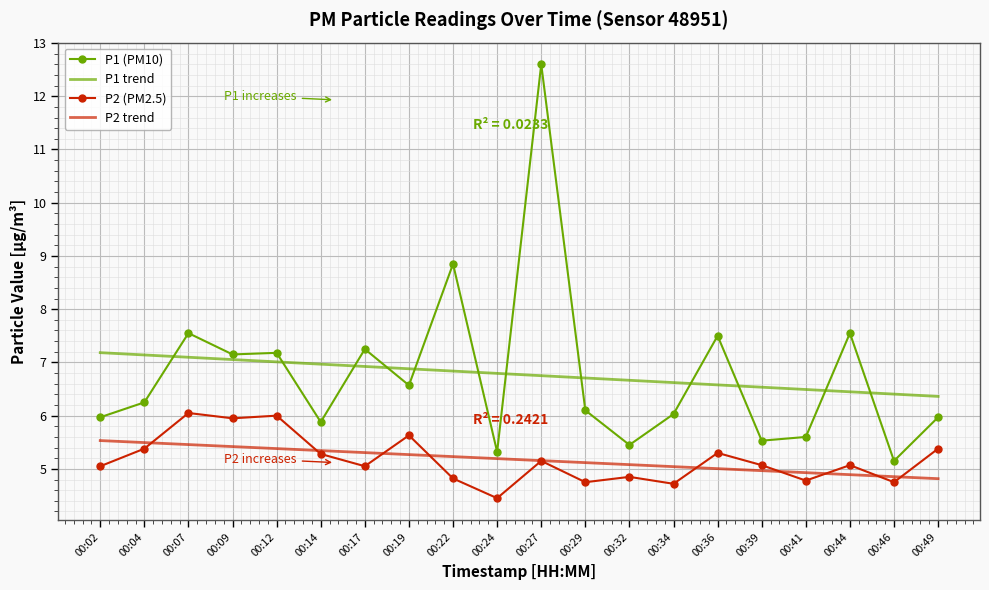

True or false: P2 (PM2.5) and P1 trend cross at least once.

False